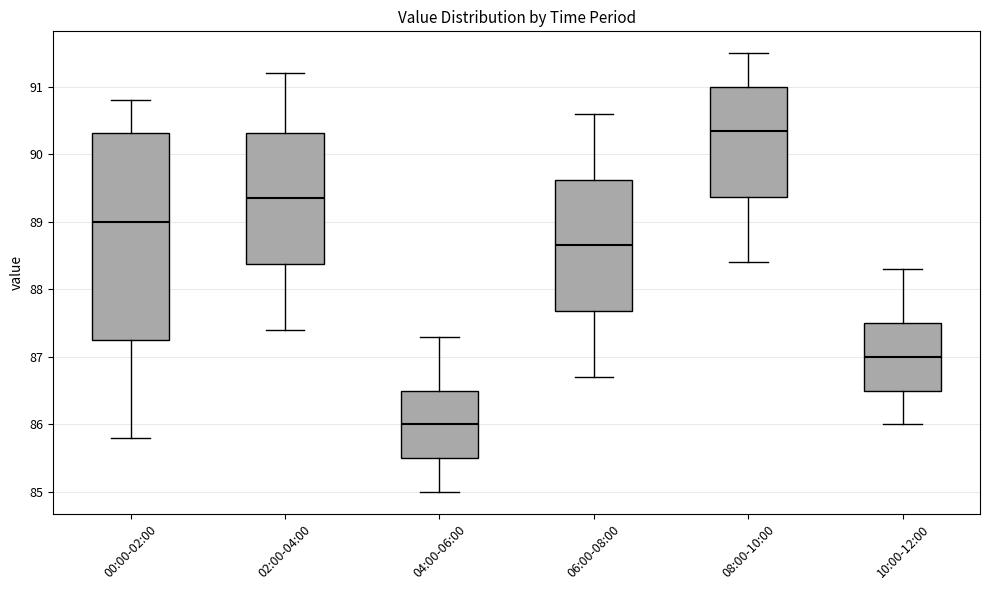

Which box's median line is the lowest?

04:00-06:00